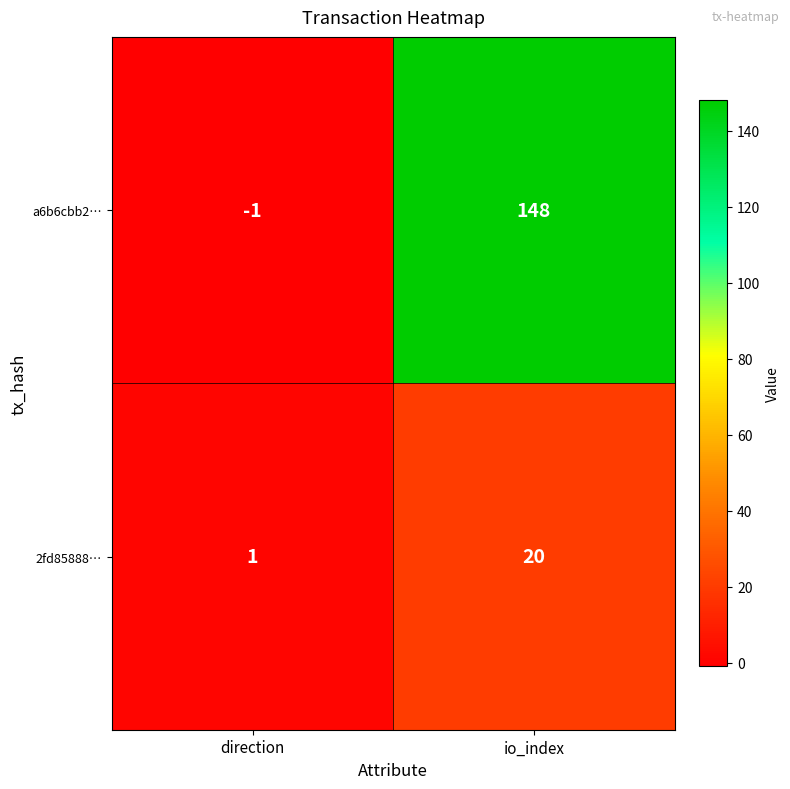

What is the spread (max minus min) of values at io_index?

128